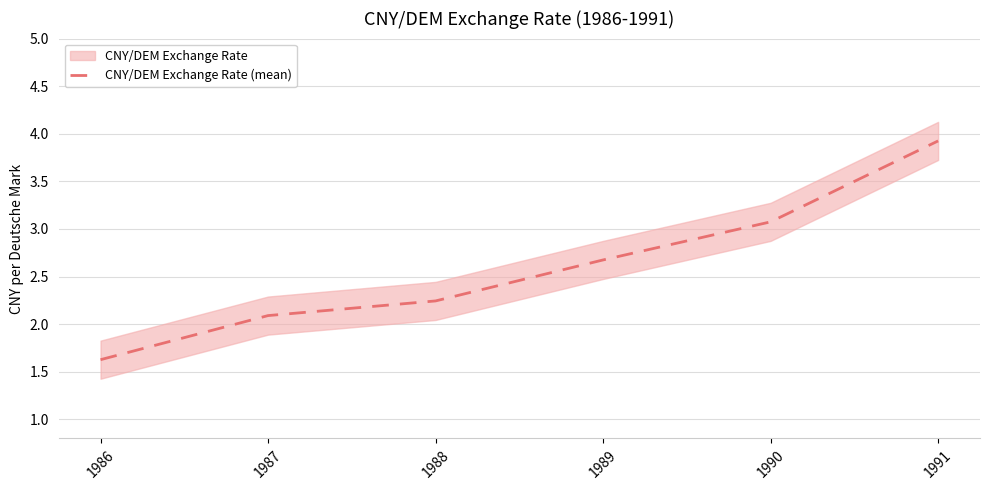

Reading left to right, list all the values displayed in this chart.

1.6	2.1	2.2	2.7	3.1	3.9